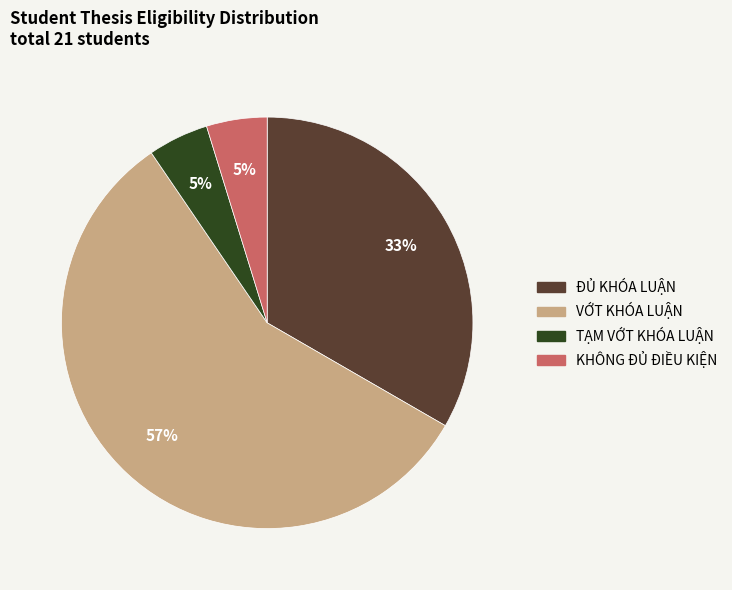

Does any single category account for the majority?

Yes